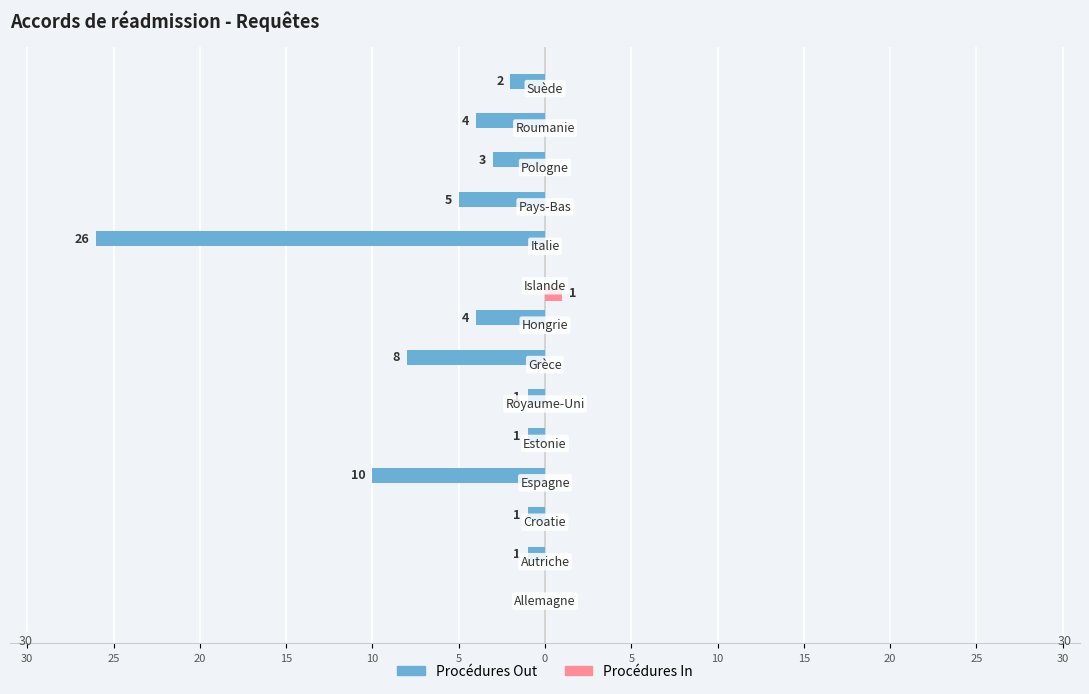

What are all the series names shown in the legend?

Procédures Out, Procédures In